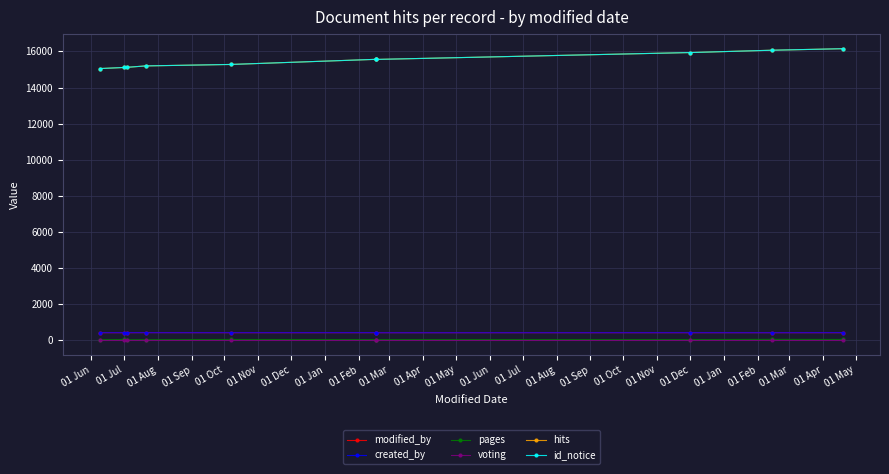

The value of hits at 01 Oct is 5390. True or false?

False